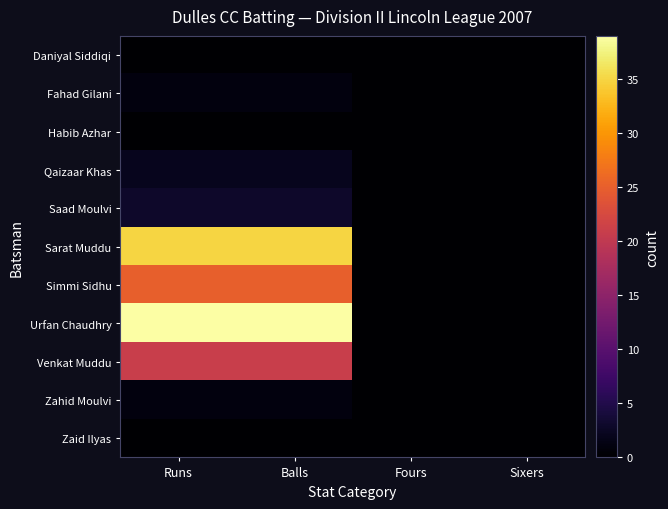

How many data points does each series have?

4